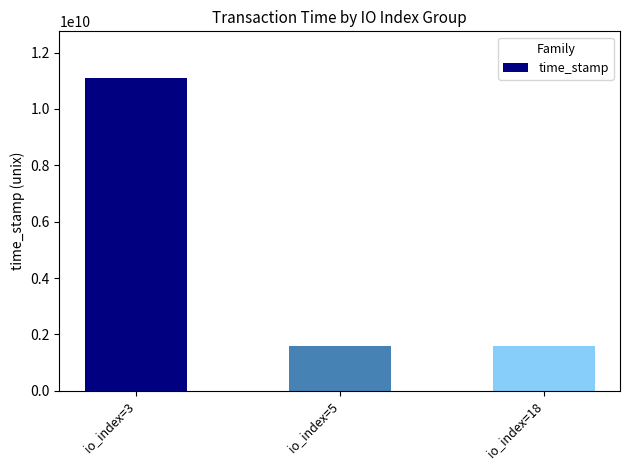

What is the difference between the second highest and minimum values?

32671